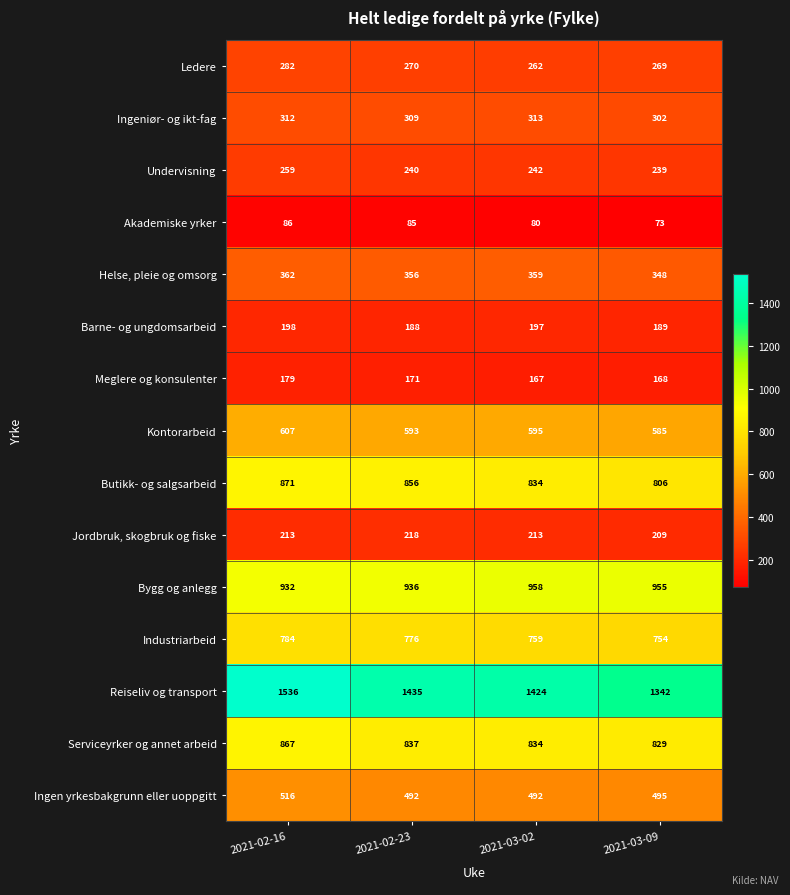

Between 2021-02-23 and 2021-03-09, which series saw the biggest shift?

Reiseliv og transport